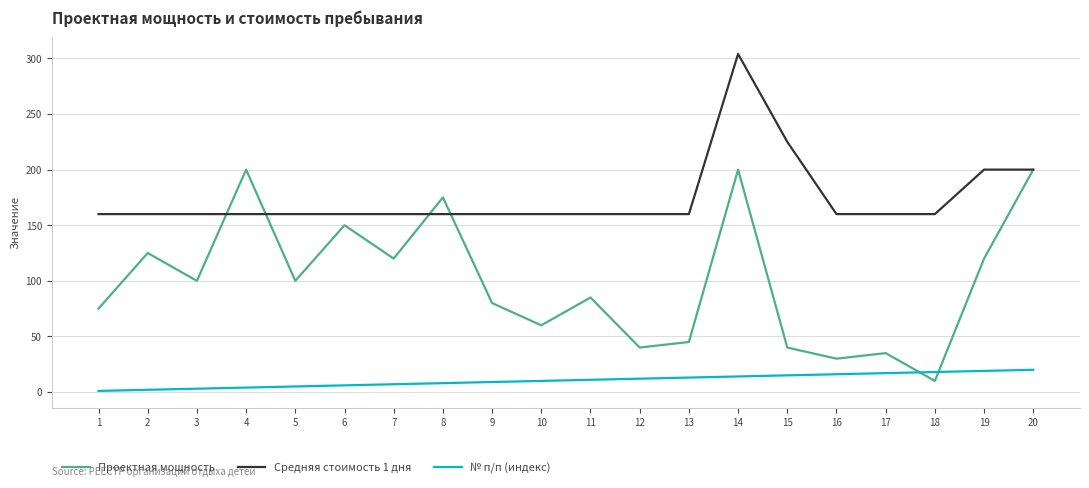

Between 6 and 11, which series saw the biggest shift?

Проектная мощность